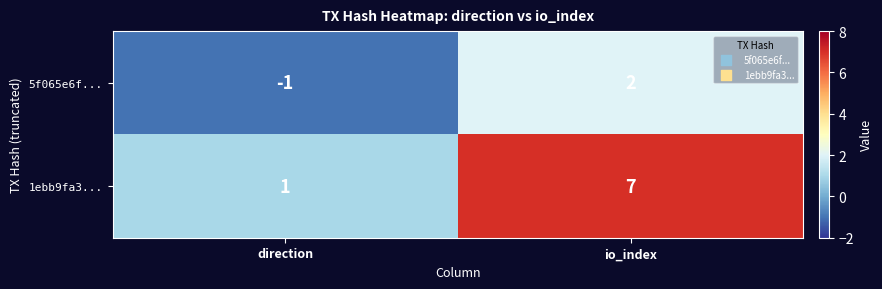

Between direction and io_index, which series saw the biggest shift?

1ebb9fa3...